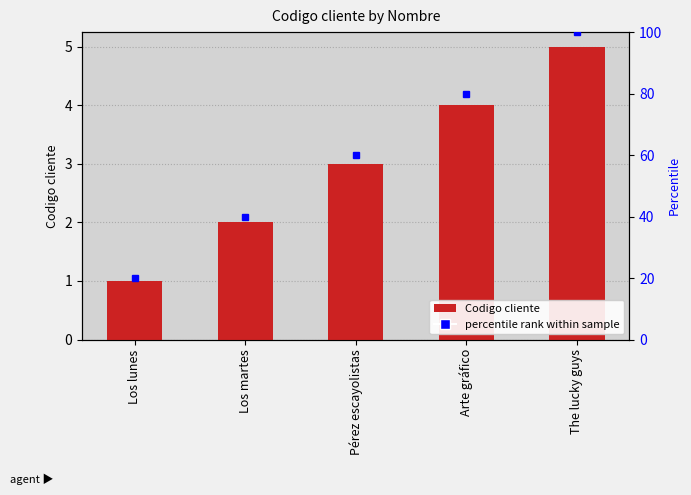

Rank the categories by value from lowest to highest.

Los lunes, Los martes, Pérez escayolistas, Arte gráfico, The lucky guys